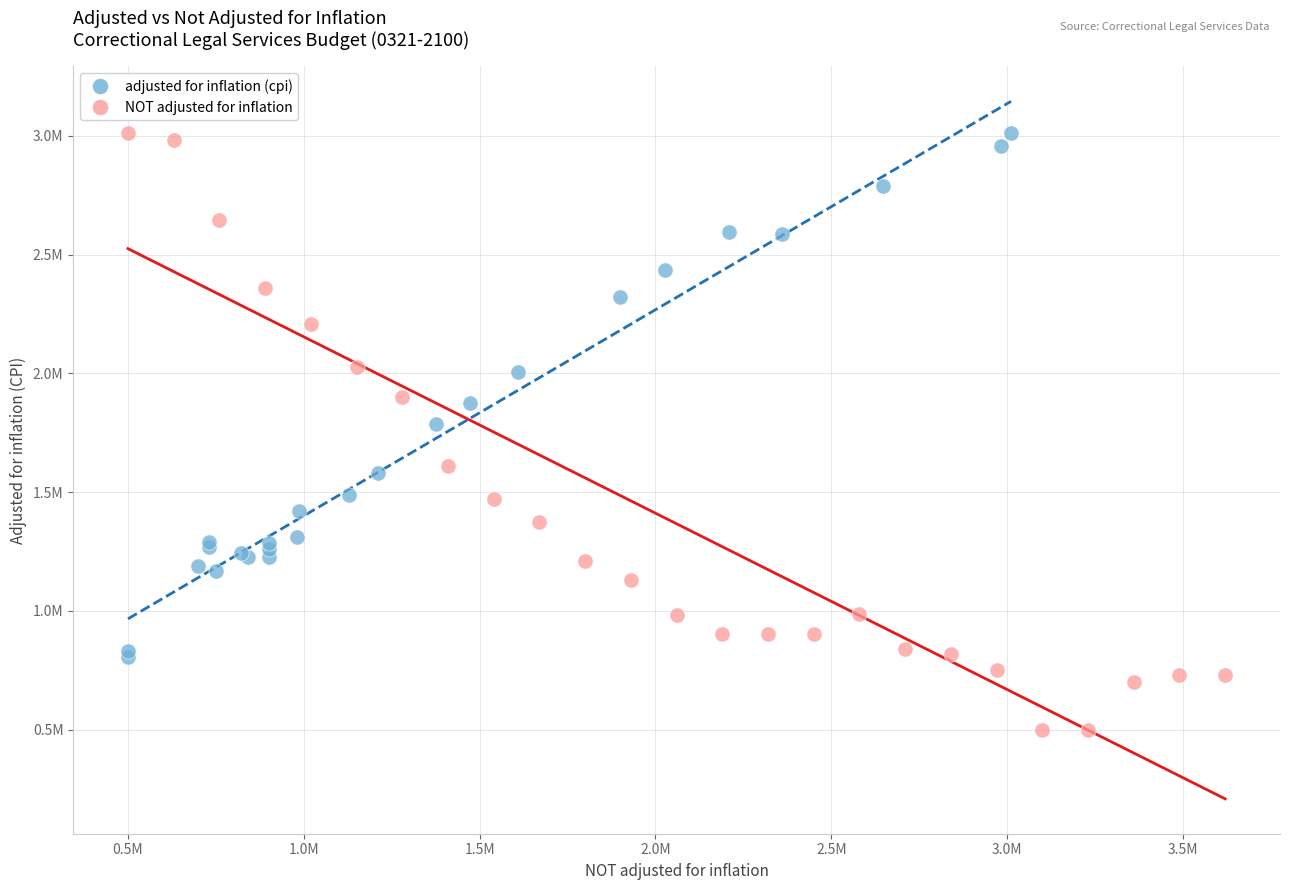

Which series has the largest Y range (max minus min)?

NOT adjusted for inflation